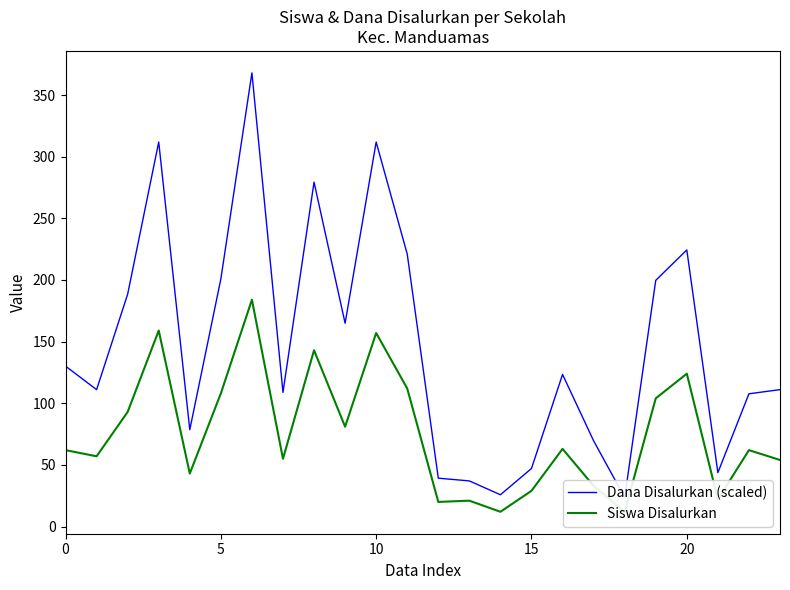

Count the number of categories in the chart.

24